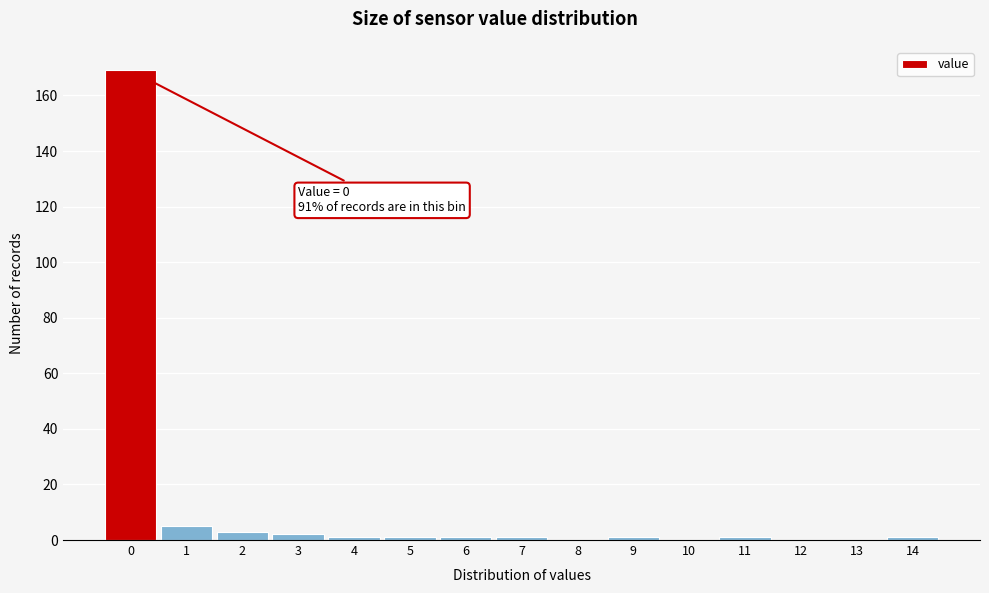

Reading left to right, transcribe all the data shown in this chart.

0=169	1=5	2=3	3=2	4=1	5=1	6=1	7=1	8=0	9=1	10=0	11=1	12=0	13=0	14=1